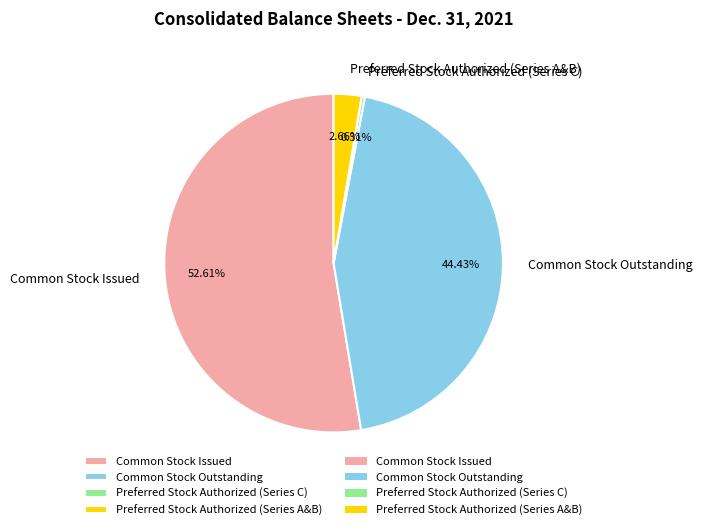

True or false: Preferred Stock Authorized (Series A&B) accounts for 3% of the total.

True